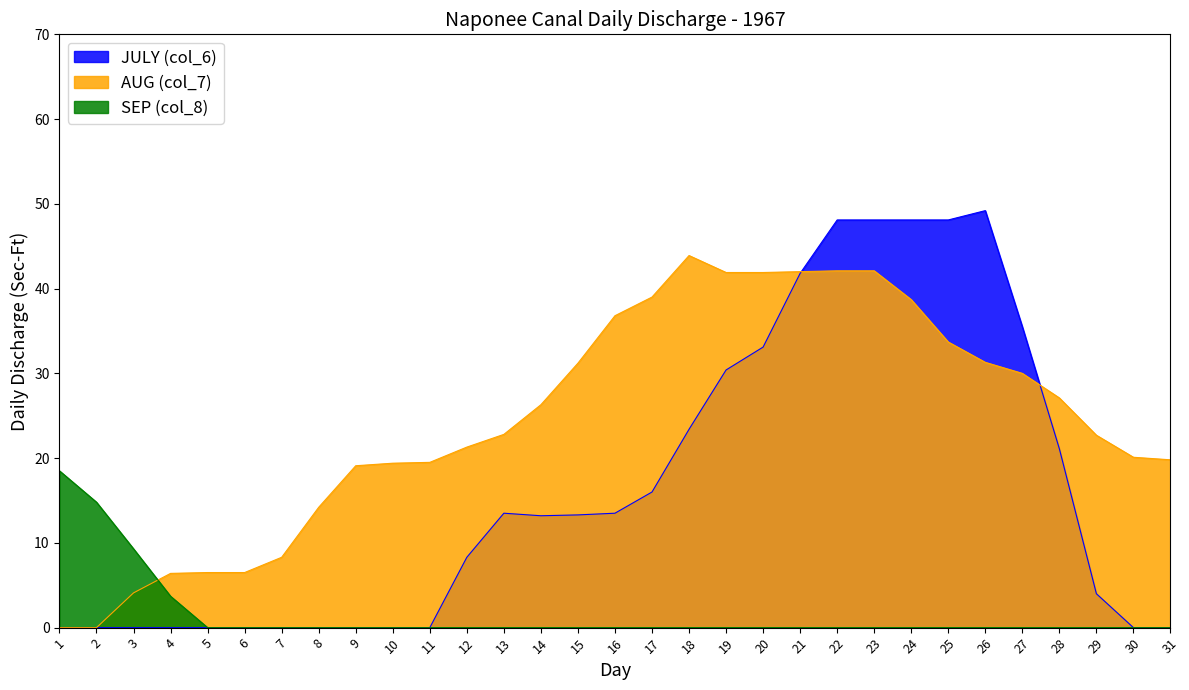

True or false: AUG (col_7) and SEP (col_8) intersect in this chart.

True